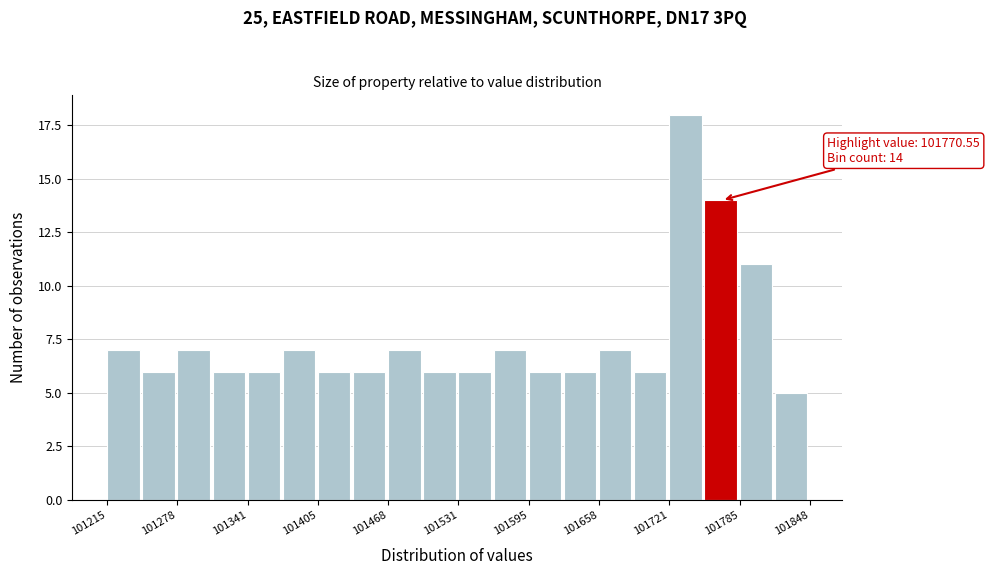

Read against the x-axis, roughly where is the centre of the tallest bar?

101740